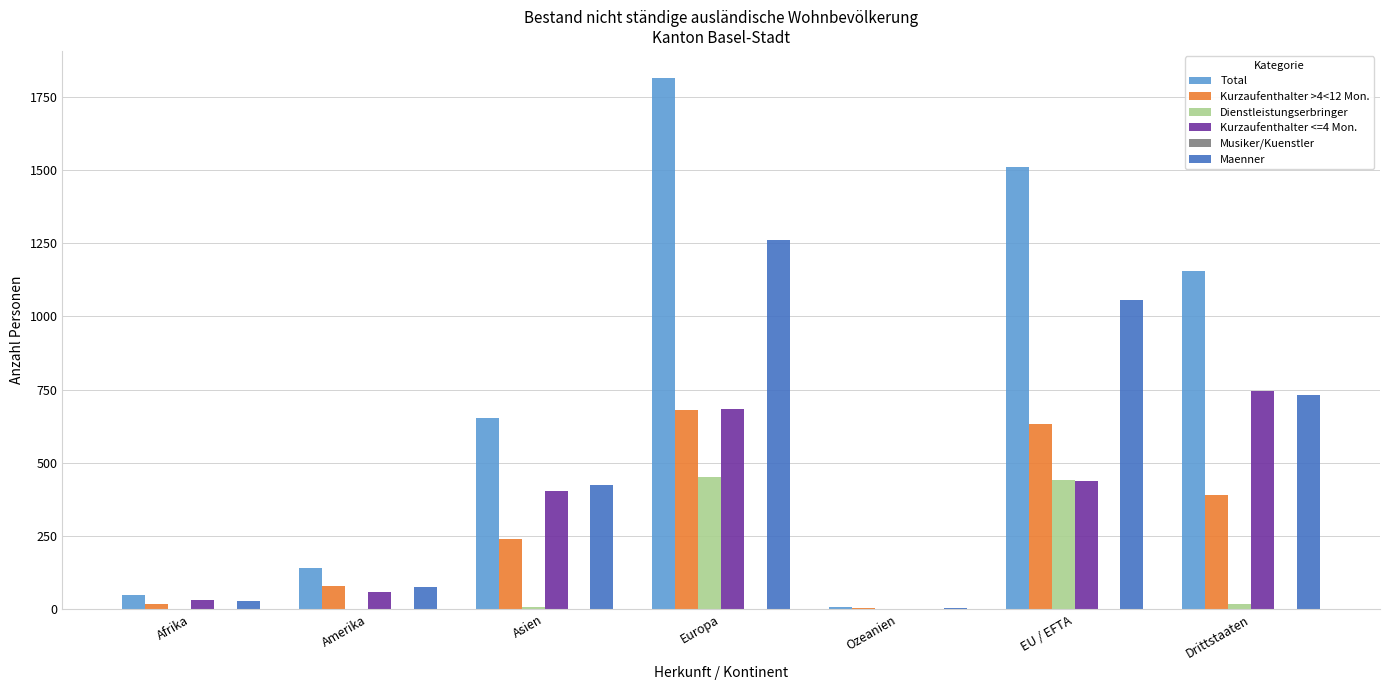

How many groups of bars are there?

7